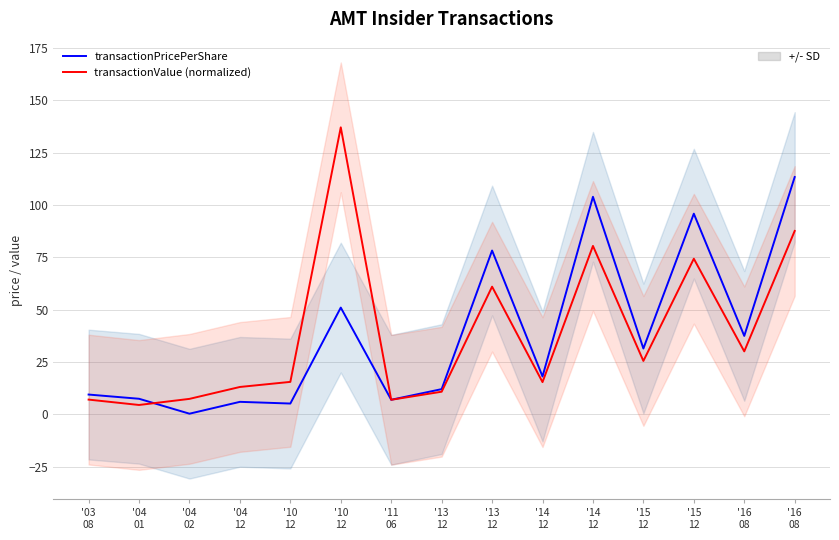

Count the number of data series in this chart.

2